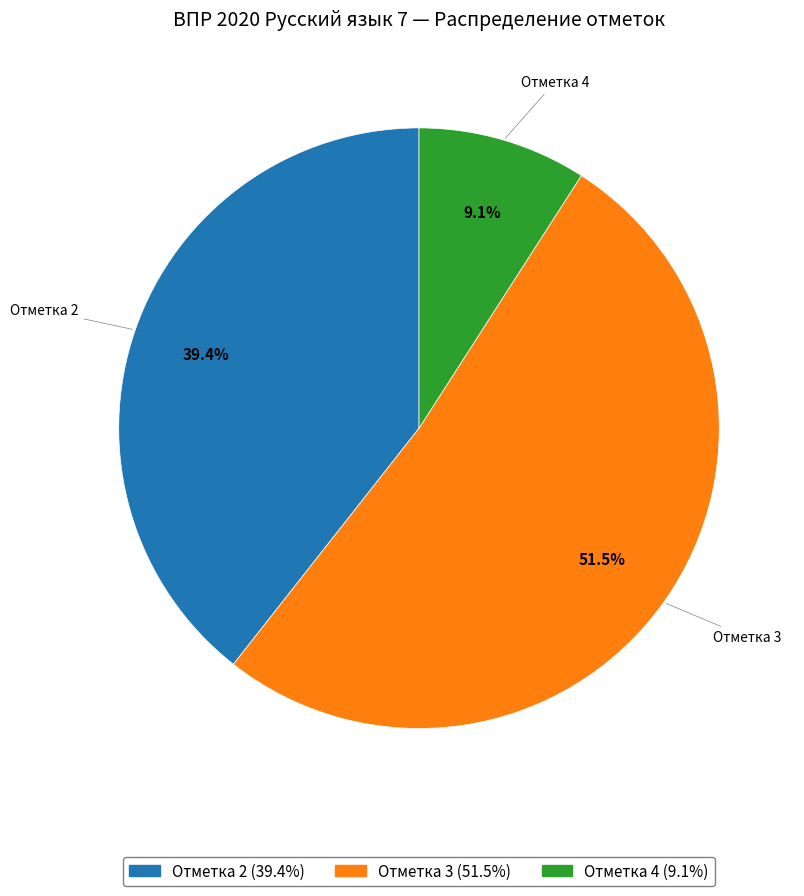

Is there any slice that represents more than half of the pie?

Yes